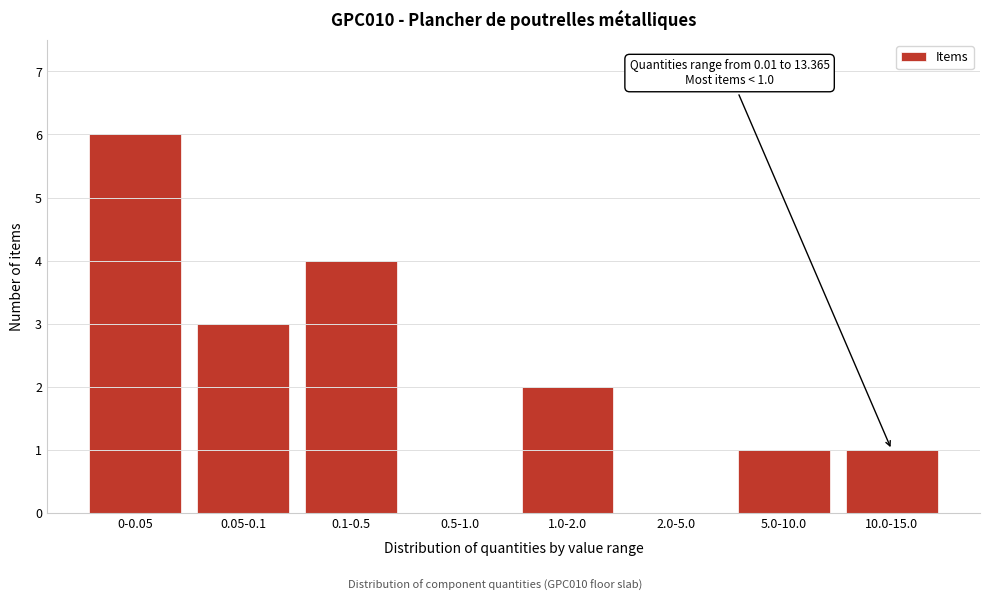

Reading right to left, extract all data points from this chart.

10.0-15.0=1	5.0-10.0=1	2.0-5.0=0	1.0-2.0=2	0.5-1.0=0	0.1-0.5=4	0.05-0.1=3	0-0.05=6